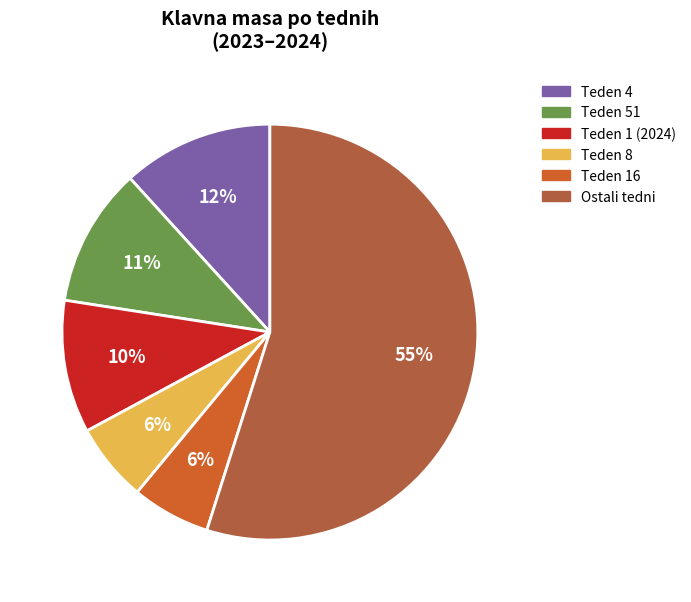

Does any single category account for the majority?

Yes